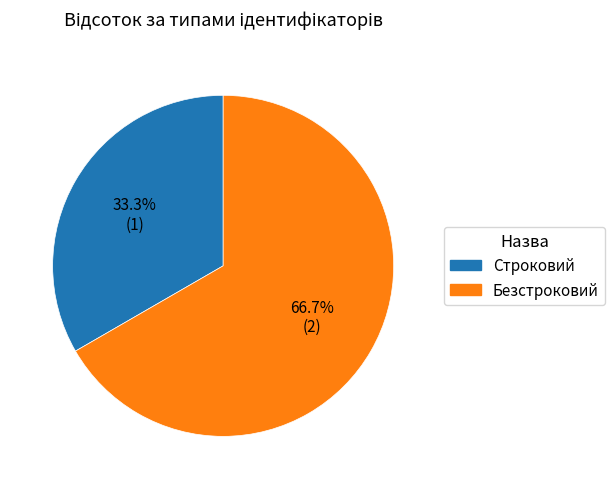

To the nearest percent, what portion does Безстроковий represent?

67%